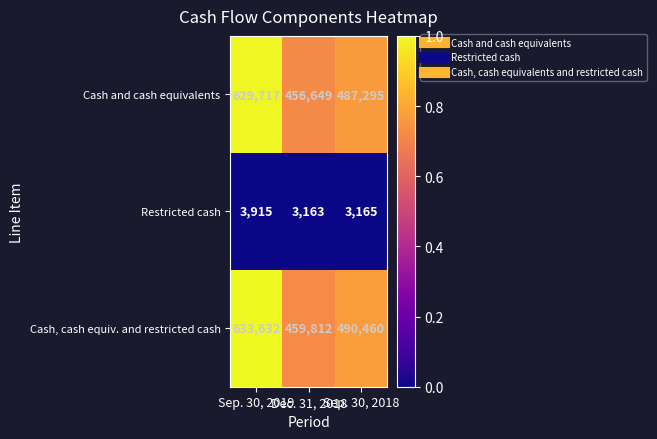

Which series changed the most between Sep. 30, 2019 and Sep. 30, 2018?

Cash, cash equiv. and restricted cash